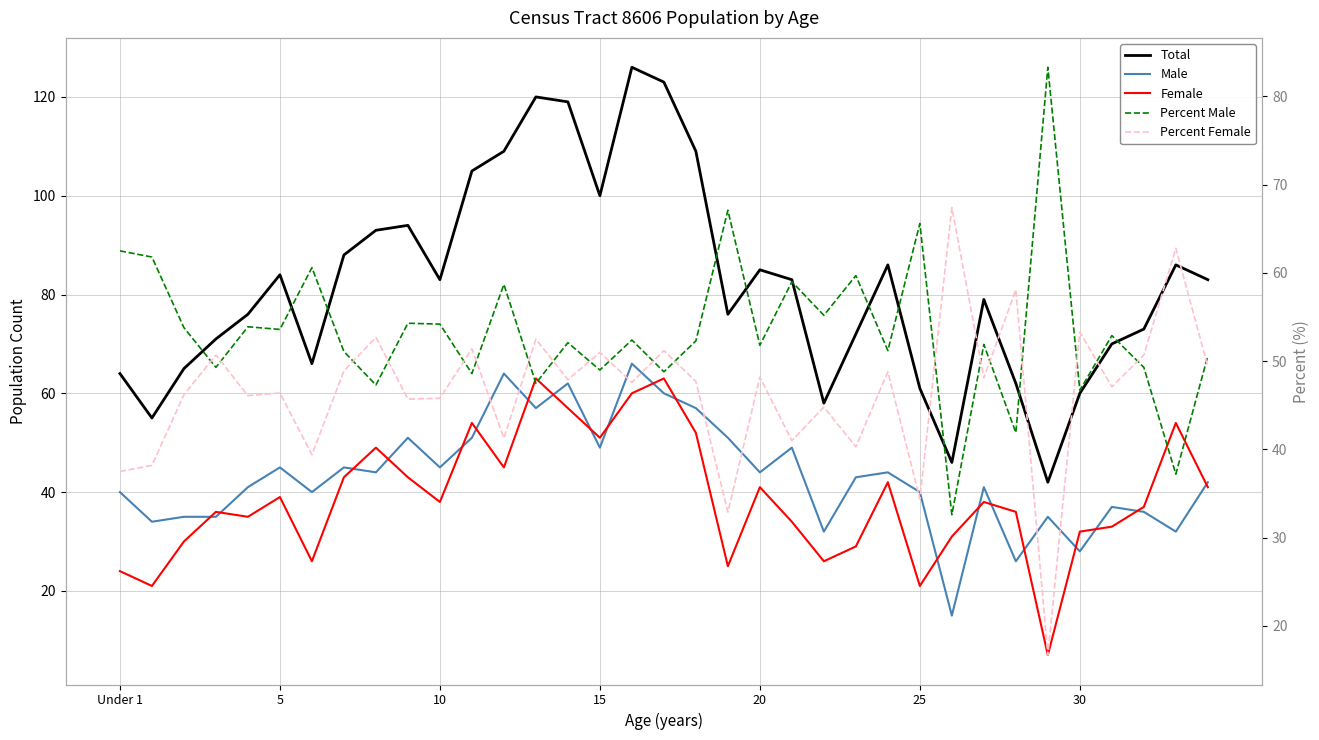

Rank the series by their maximum value, from lowest to highest.

Female, Male, Percent Female, Percent Male, Total